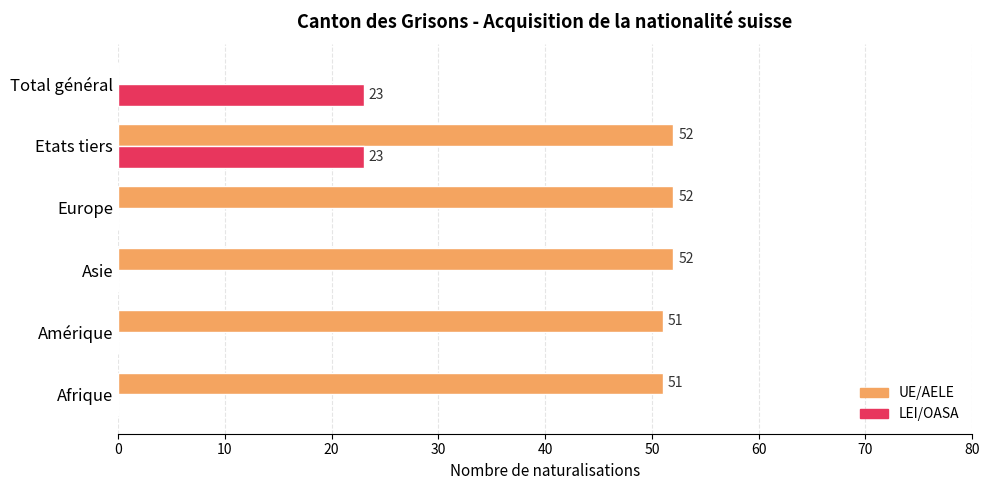

Is it true that UE/AELE equals 51 at Afrique?

True